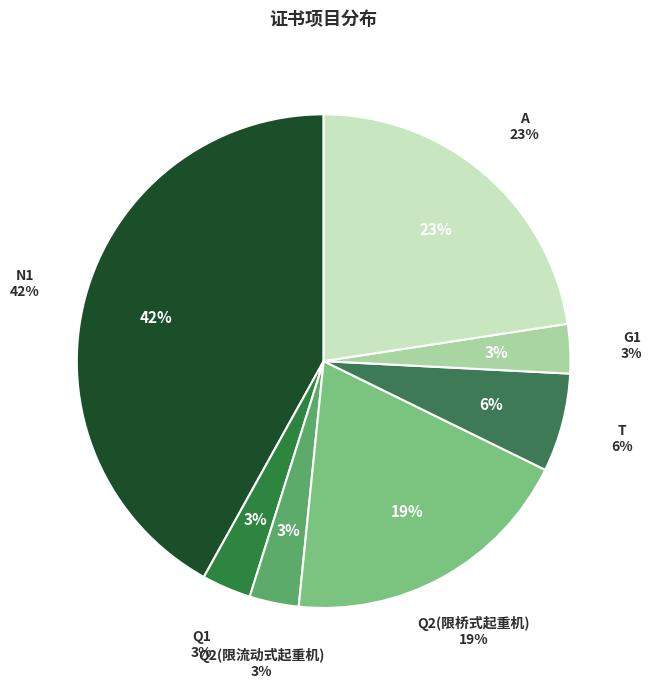

To the nearest percent, what portion does N1 represent?

42%